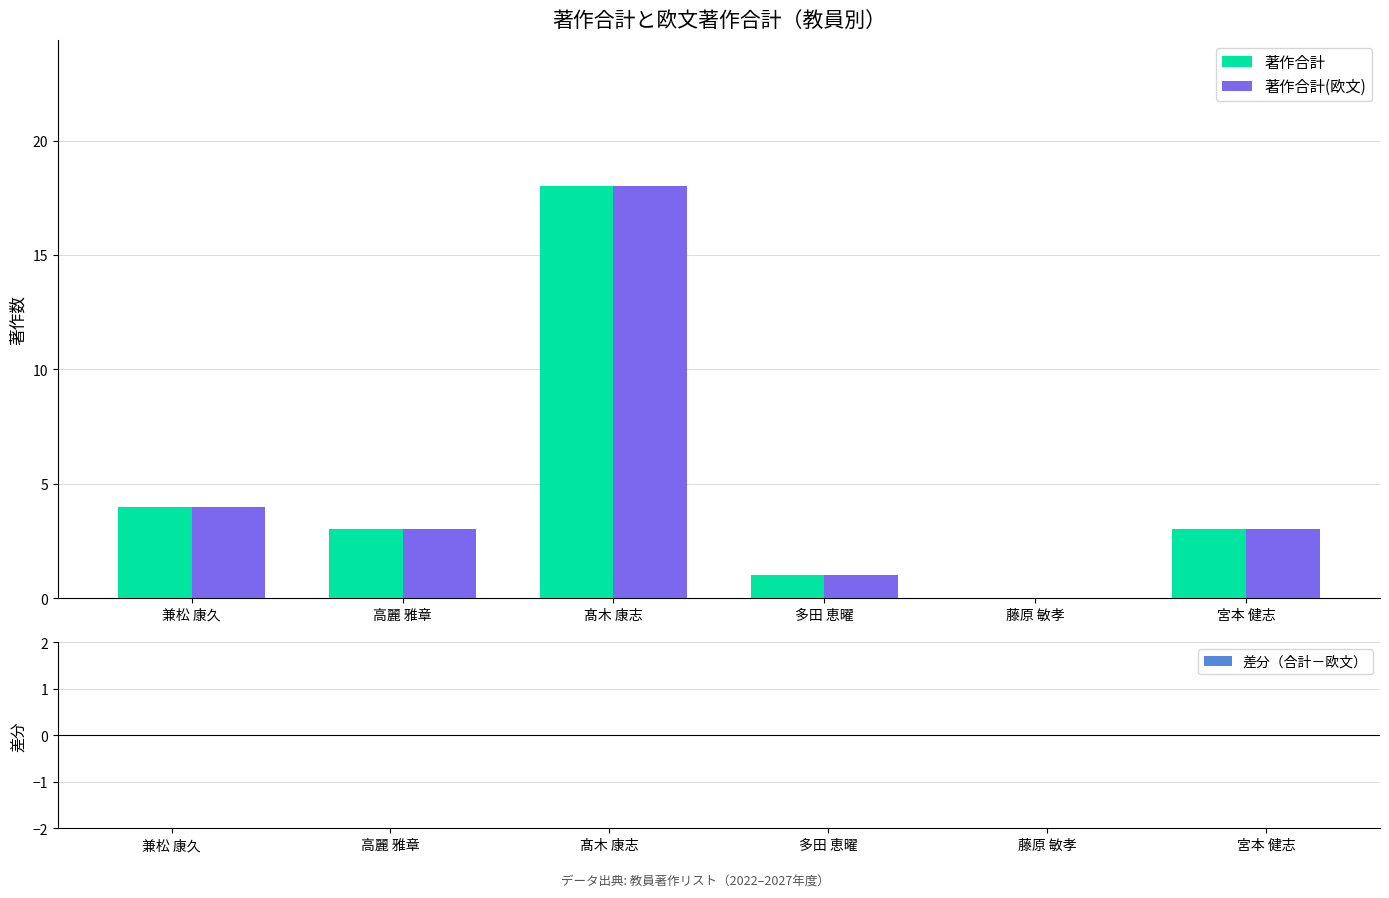

At which label is 著作合計 closest to 9?

兼松 康久